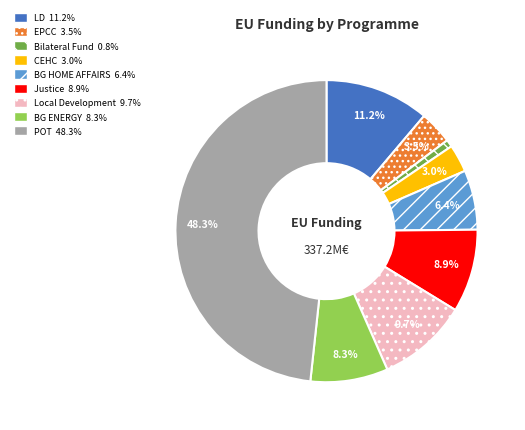

To the nearest percent, what percentage of the pie is LD?

11%